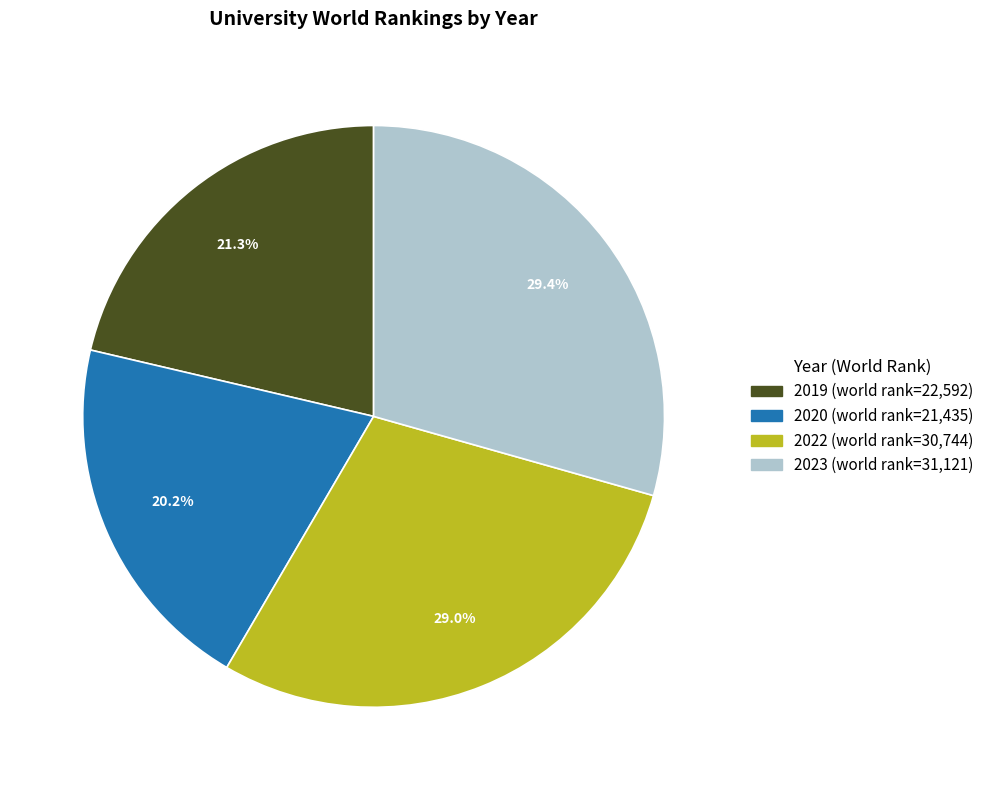

Count the number of slices in the pie.

4